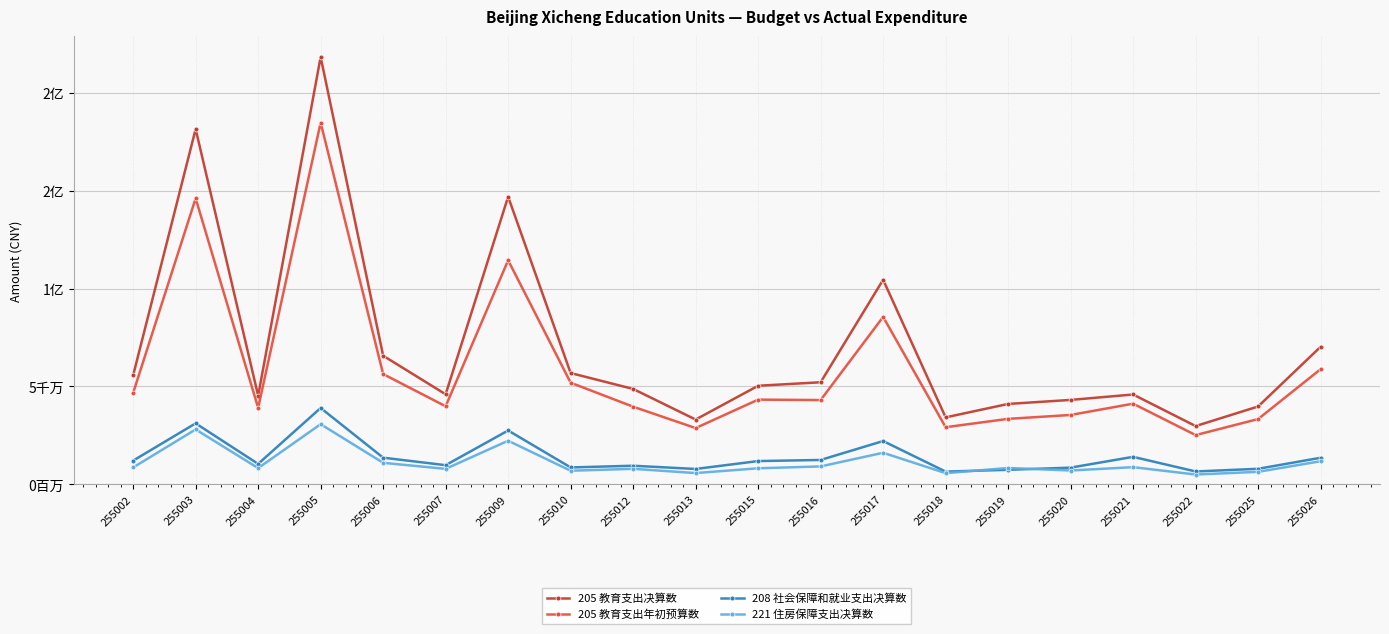

What are all the series names shown in the legend?

205 教育支出决算数, 205 教育支出年初预算数, 208 社会保障和就业支出决算数, 221 住房保障支出决算数